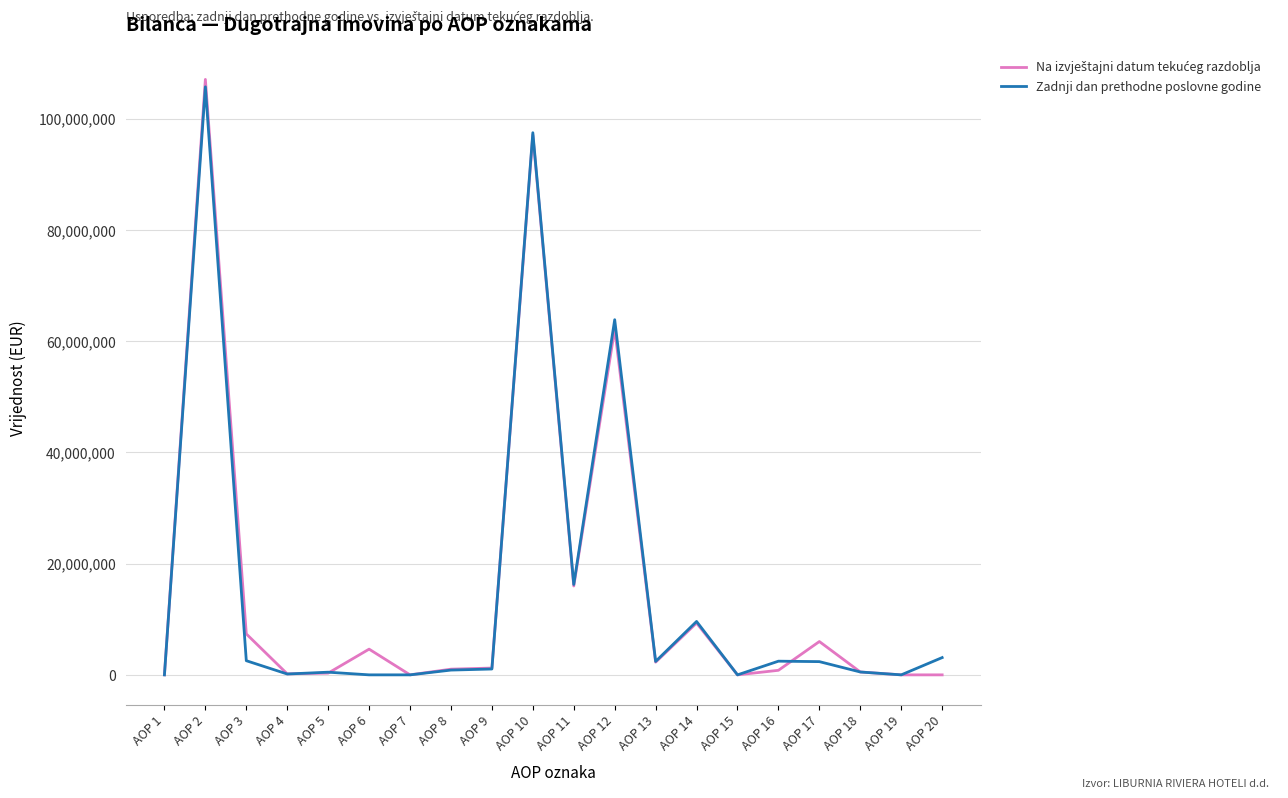

Which series changed the most between AOP 12 and AOP 15?

Zadnji dan prethodne poslovne godine